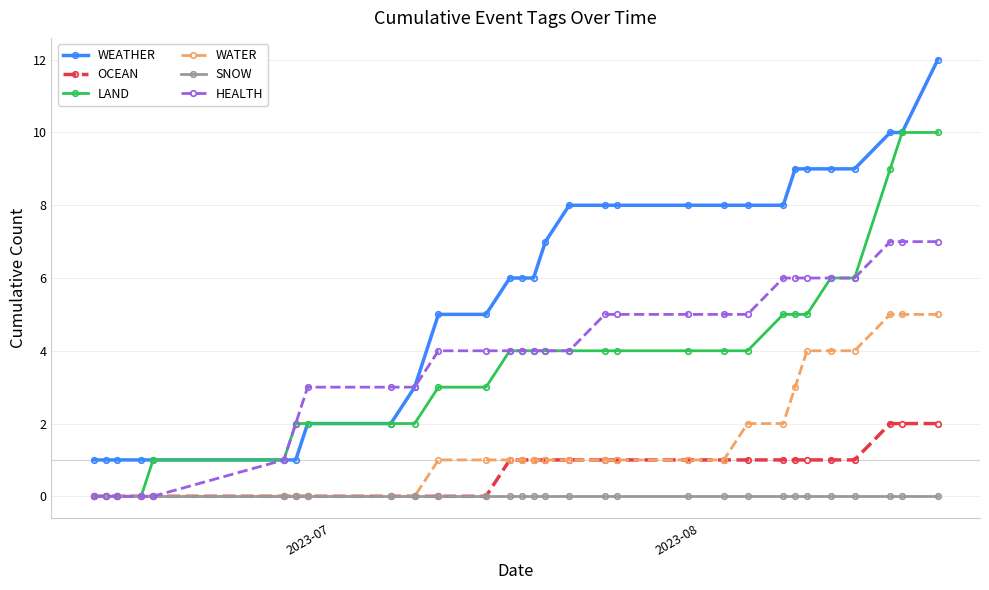

True or false: WEATHER and OCEAN cross at least once.

False